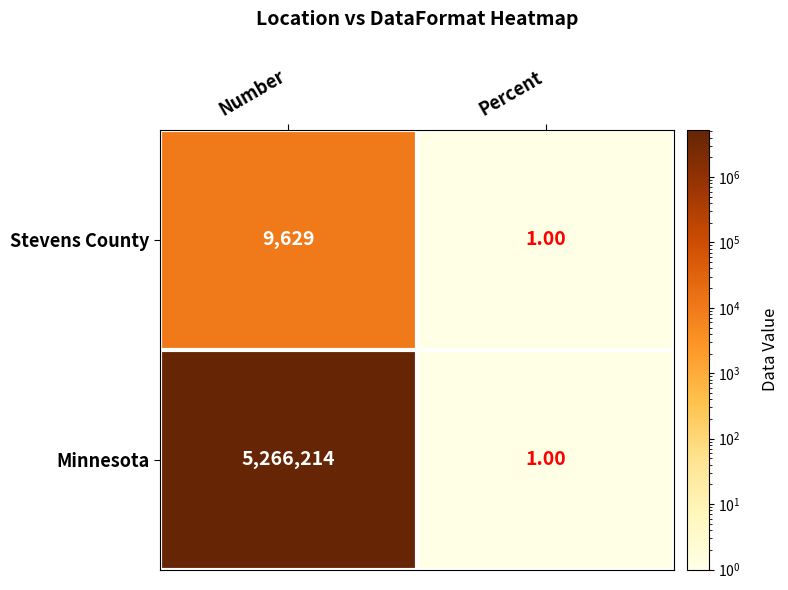

List the series in order of their overall mean, lowest first.

Stevens County, Minnesota